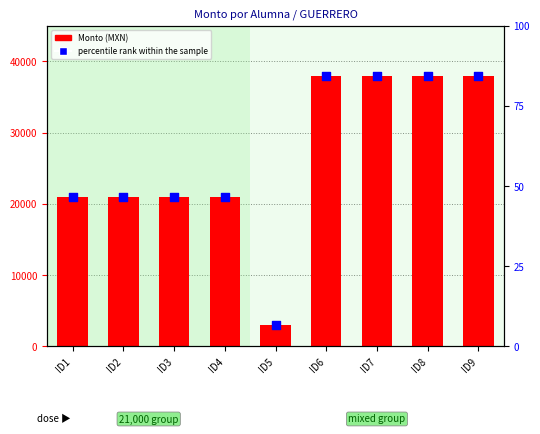

Is the value of Monto (MXN) at ID6 greater than the value of percentile rank within the sample at ID4?

Yes